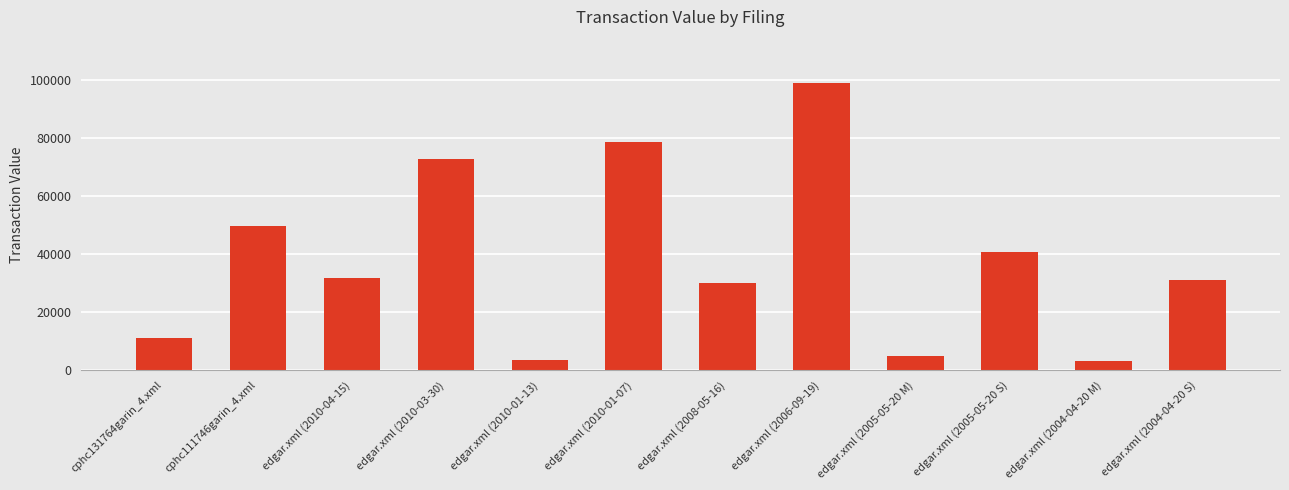

True or false: the data shows 14349 at edgar.xml (2010-04-15).

False